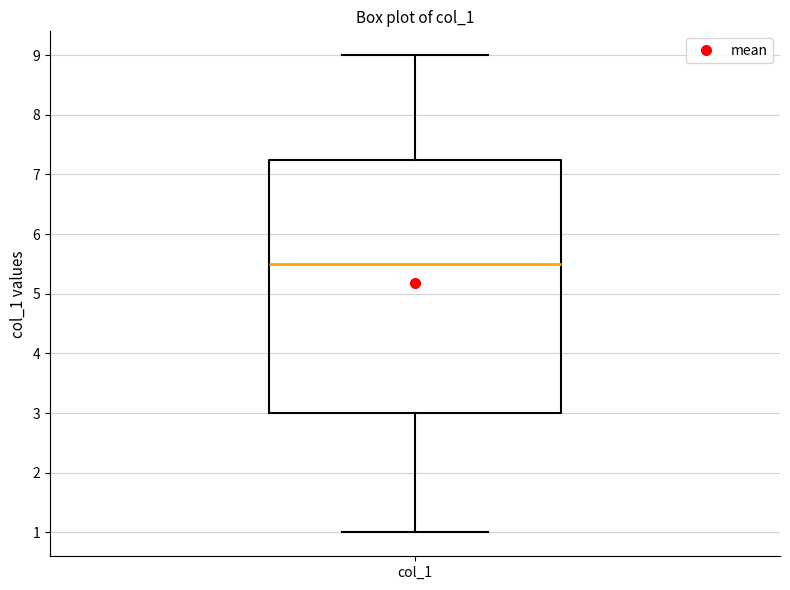

Where does the lower whisker of the box for col_1 end on the y-axis? The values are not printed on the chart, so give them approximately, as read against the axis.

1.0